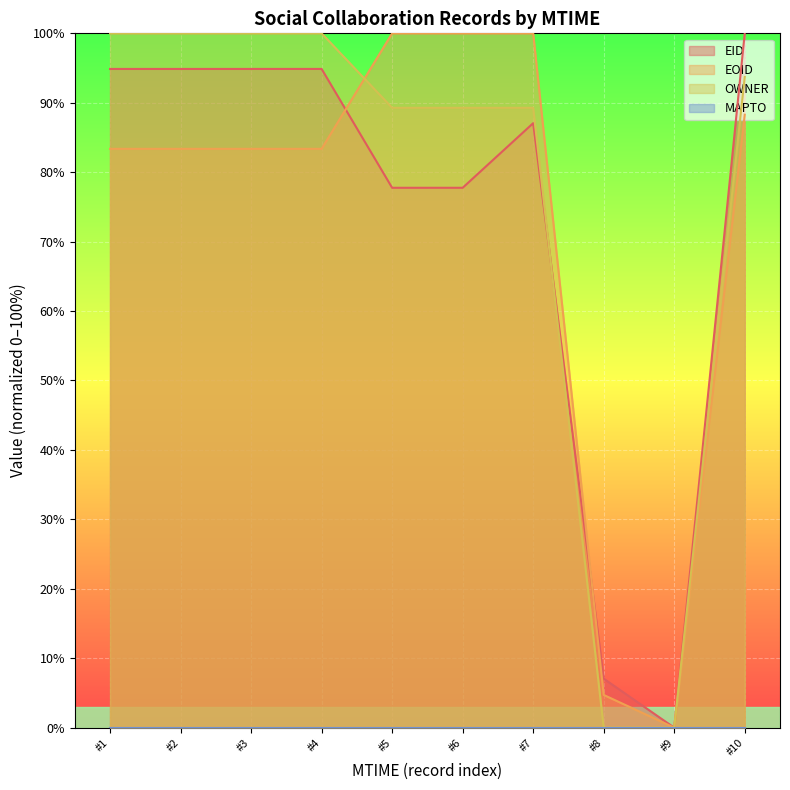

Where does the OWNER series first go above 93?

#1